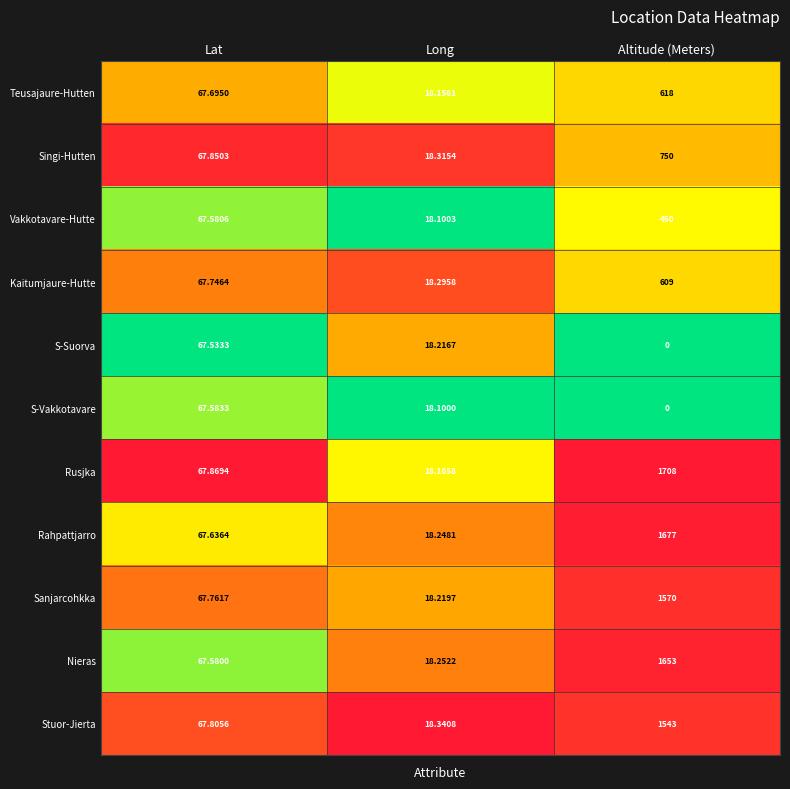

Where does the Rusjka series first go above 67?

Lat